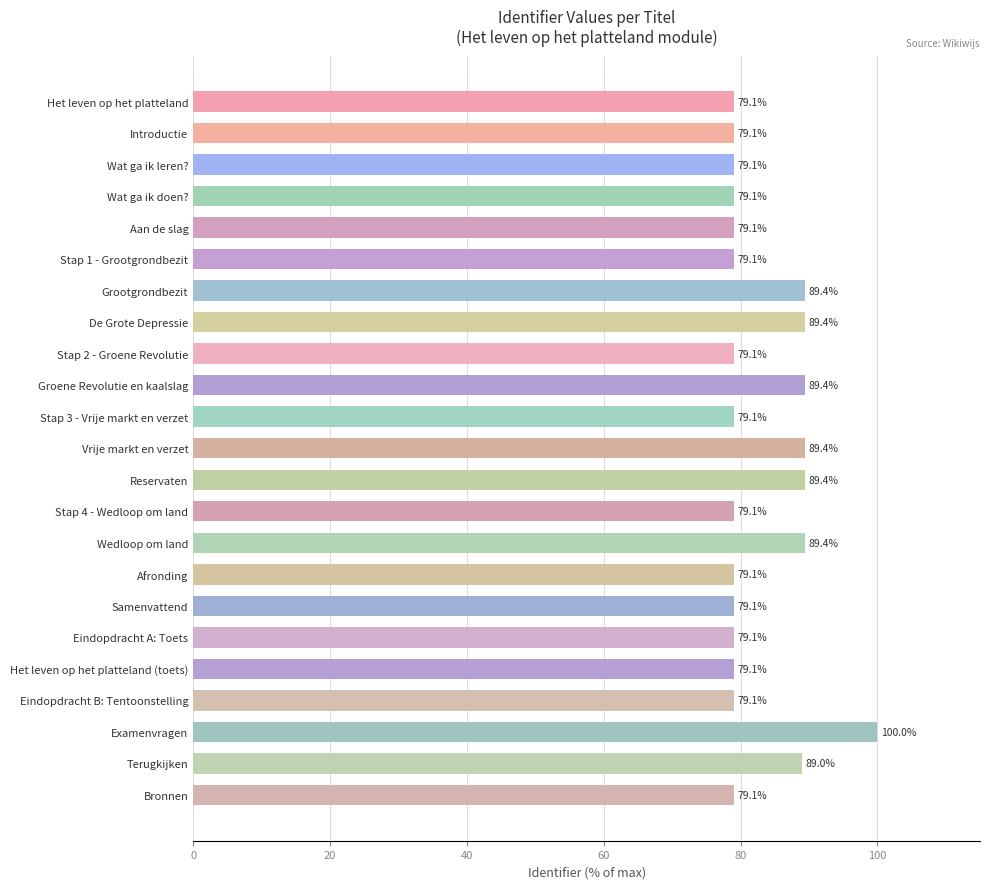

What is the smallest value displayed?

79.1